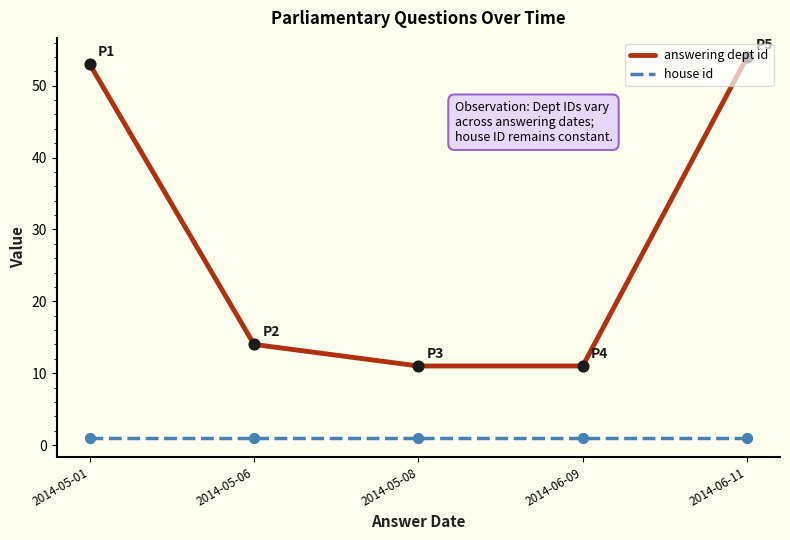

Is the value of house id at 2014-05-06 greater than the value of answering dept id at 2014-05-06?

No